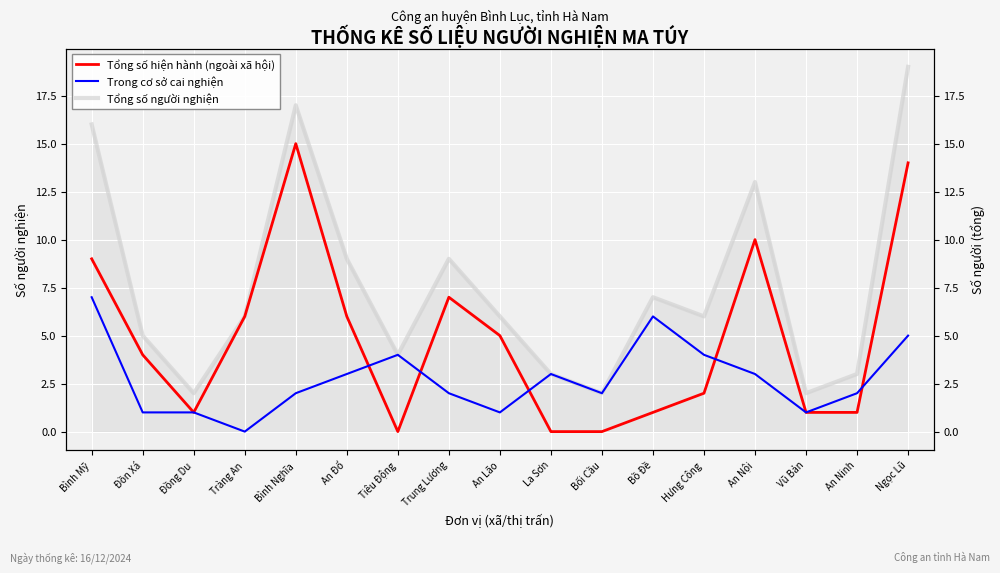

What is the value of the Tổng số hiện hành (ngoài xã hội) point at the 13th from the left?

2